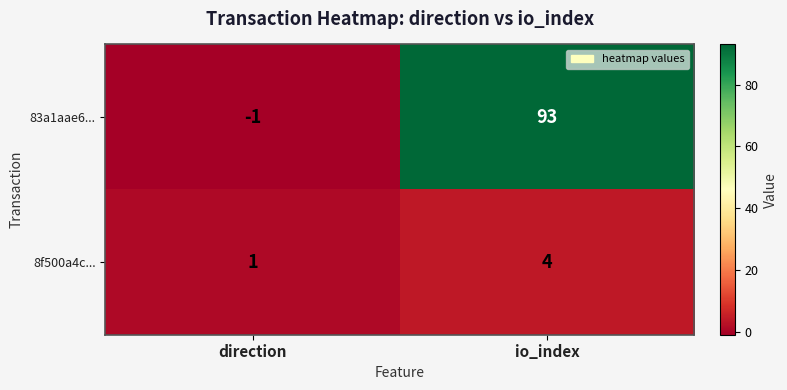

The 8f500a4c... series shows 4 at io_index. True or false?

True